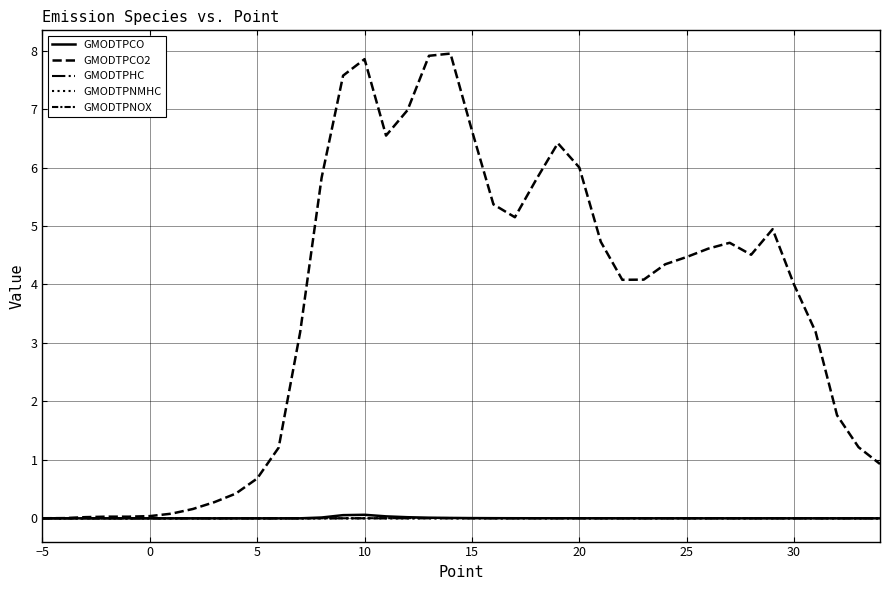

True or false: GMODTPHC and GMODTPCO cross at least once.

True